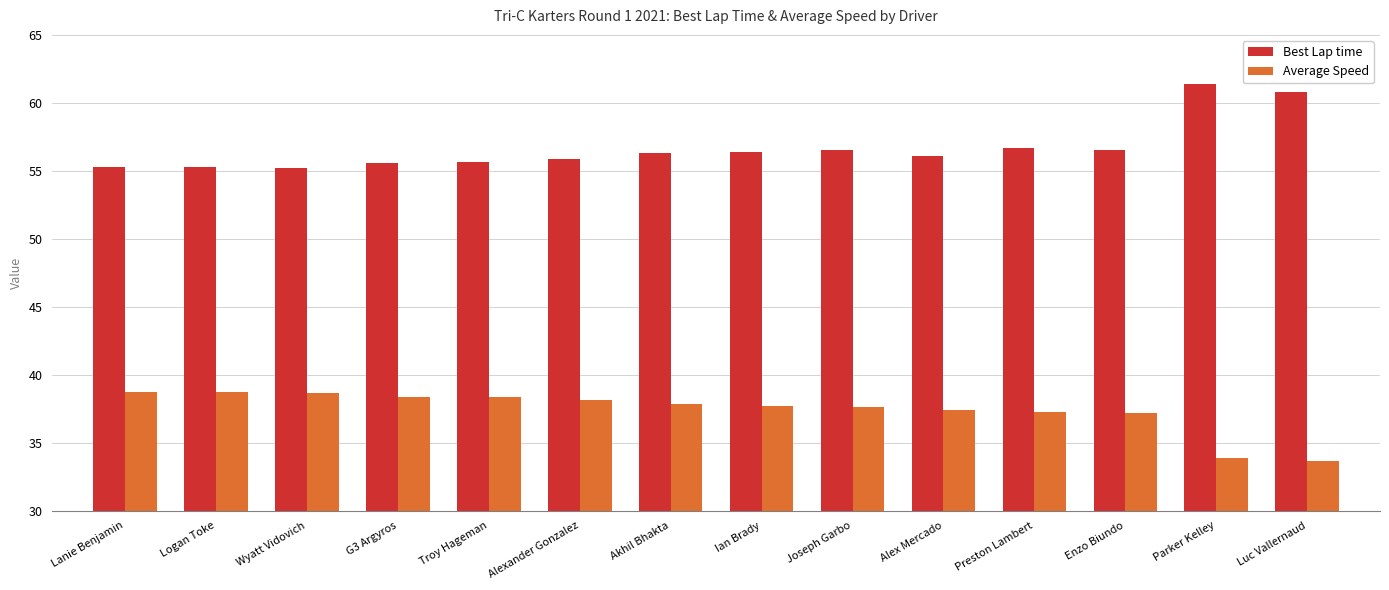

What is the total value across all series at Alex Mercado?

93.6